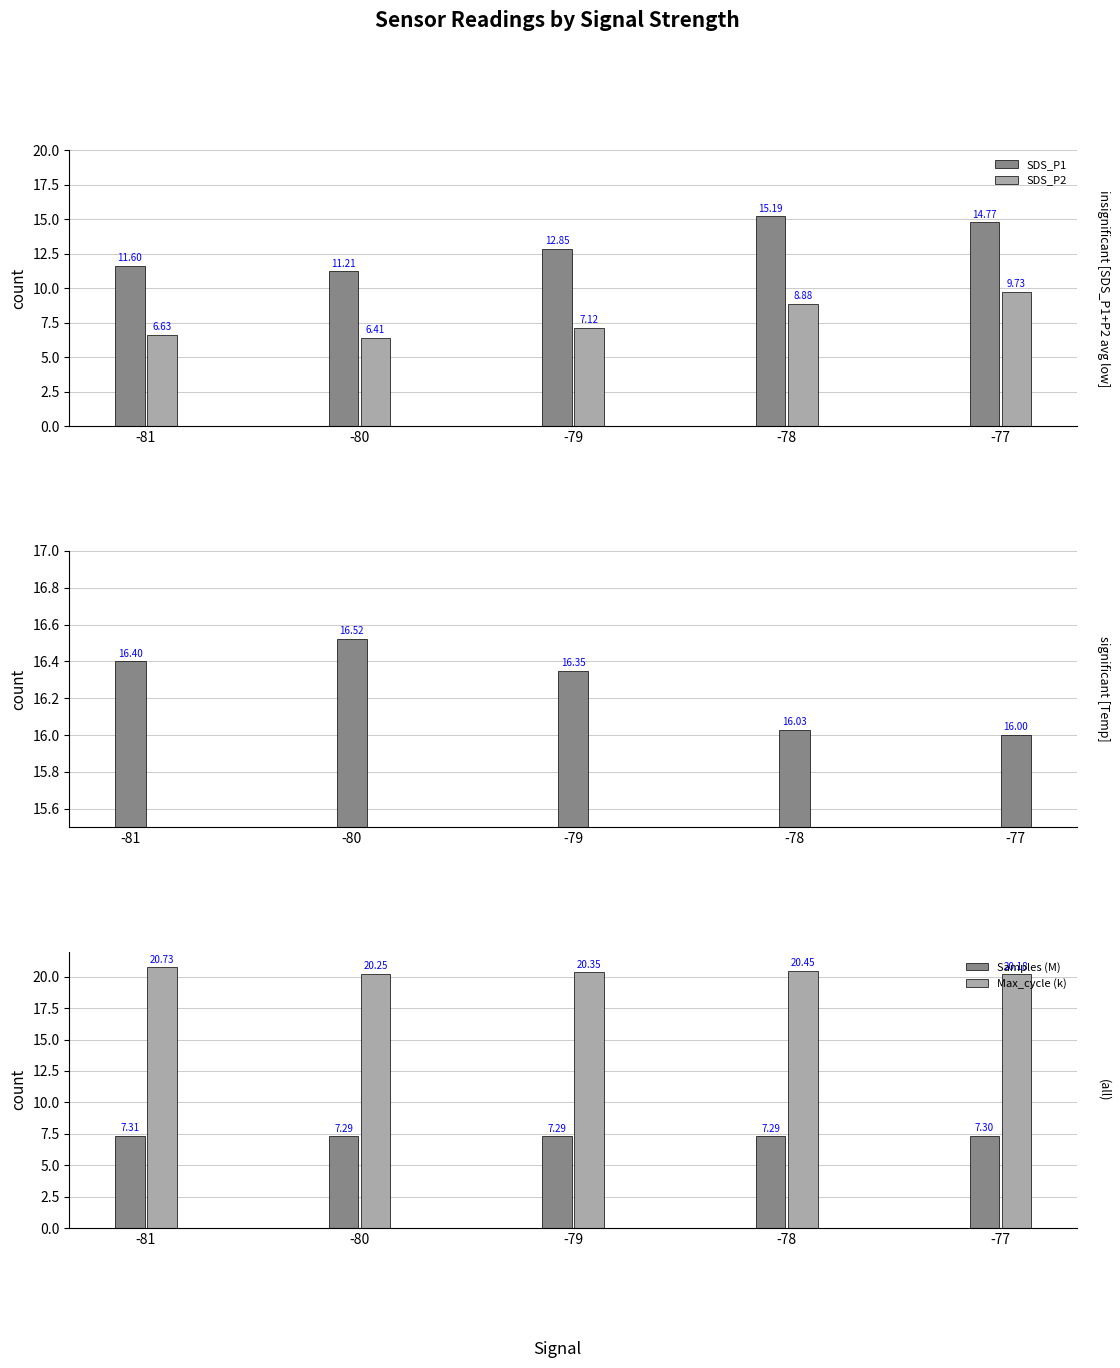

At how many categories does at least one series exceed 11?

5